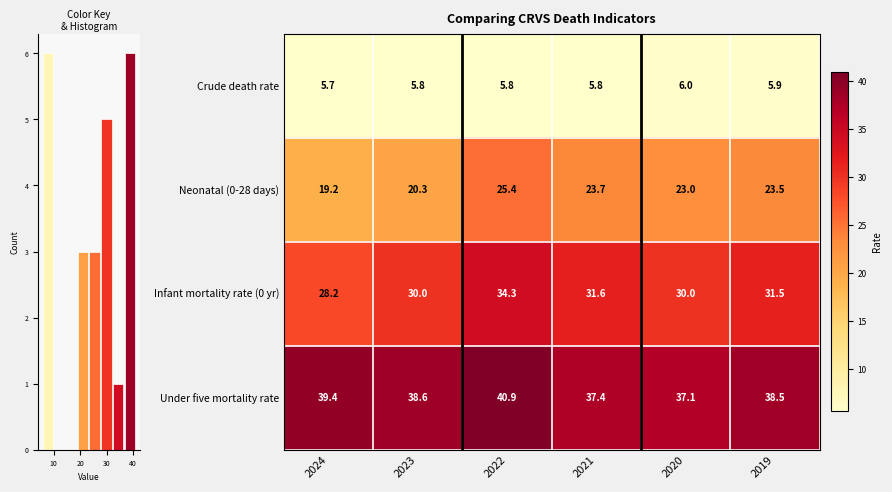

What is the maximum value for Crude death rate?

6.0